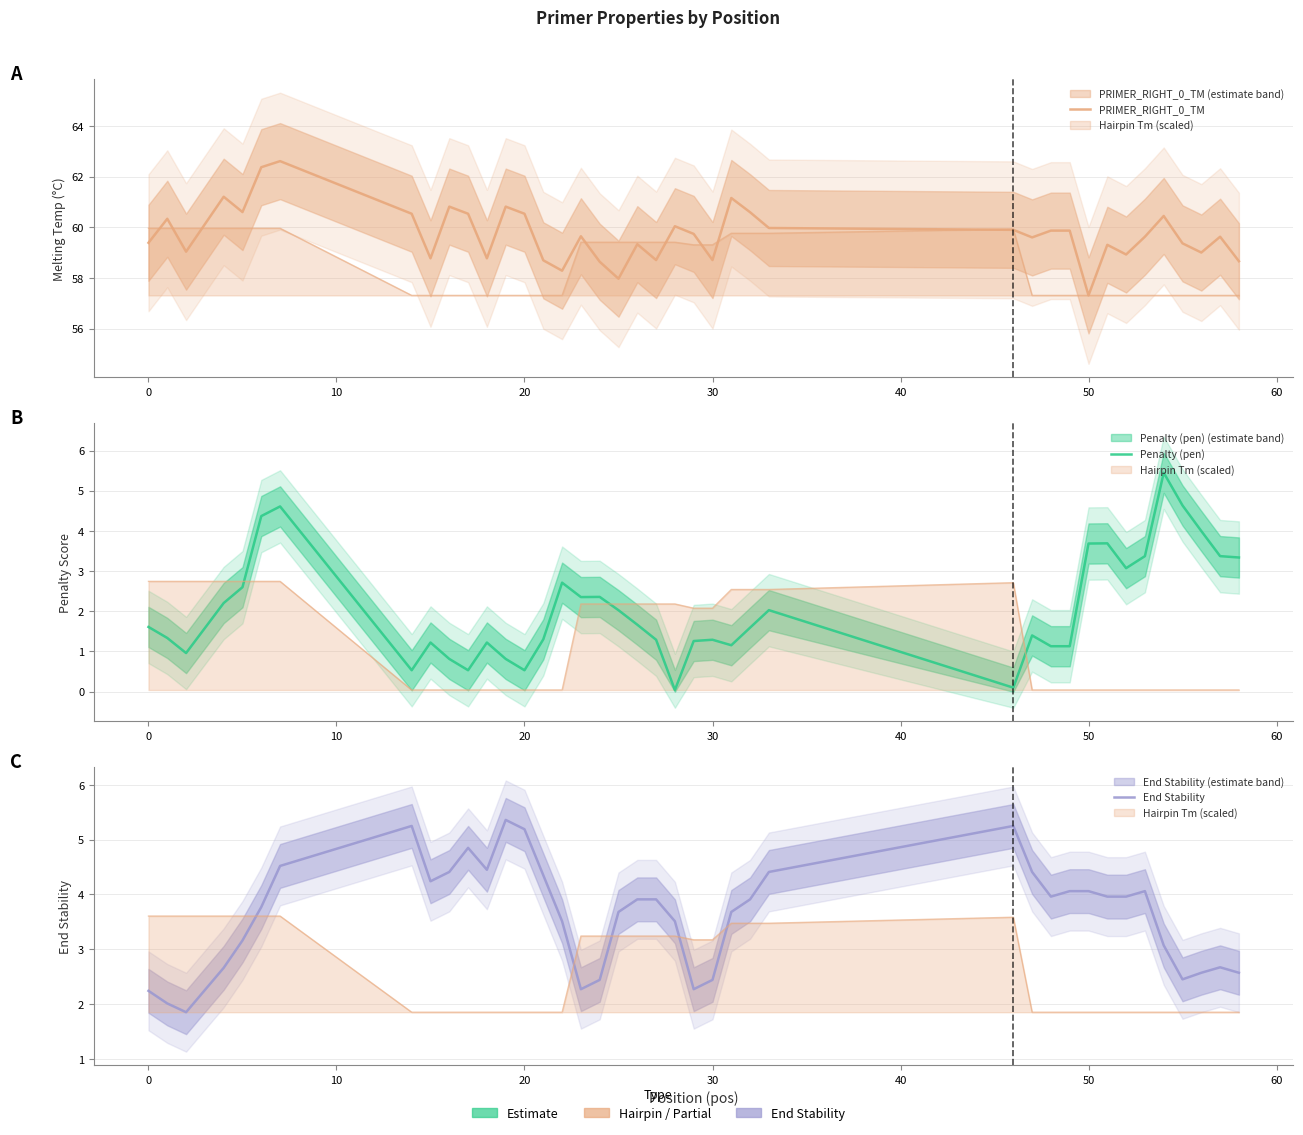

How many data points in PRIMER_RIGHT_0_TM are above 59?

29